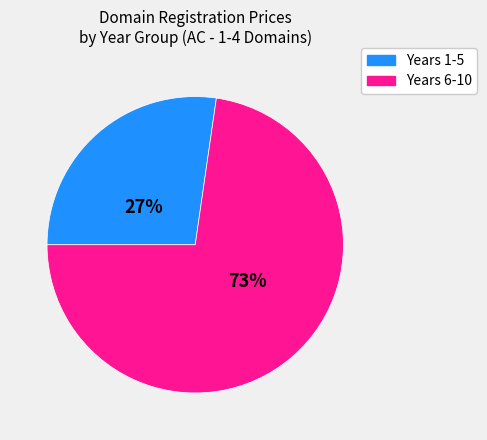

Is there any slice that represents more than half of the pie?

Yes